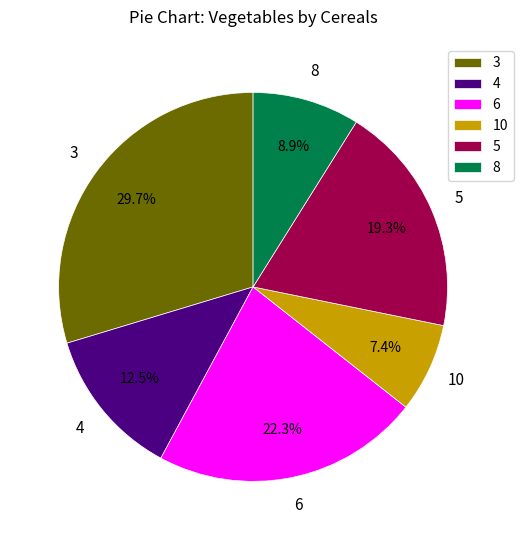

The 8 slice represents 9% of the pie. True or false?

True